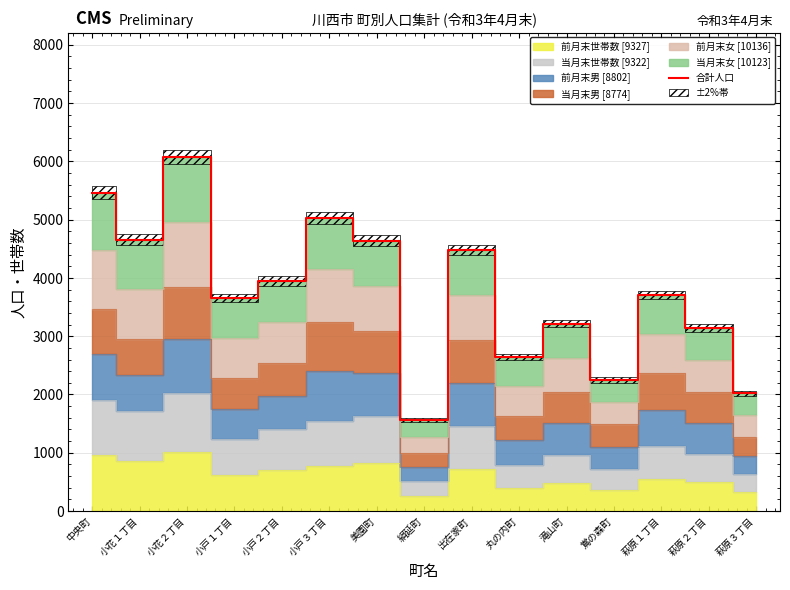

Reading left to right, what are all the values shown in this chart?

5465	4659	6081	3654	3946	5033	4640	1557	4479	2645	3215	2249	3704	3140	2017